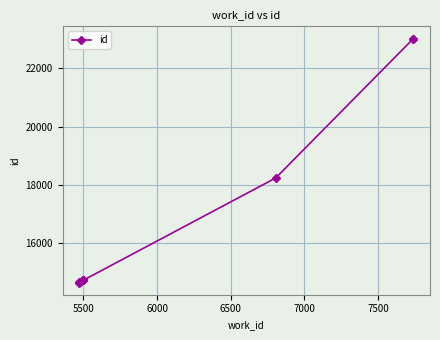

Reading right to left, transcribe all the data shown in this chart.

23031	23026	18233	14718	14717	14715	14714	14638	14637	14636